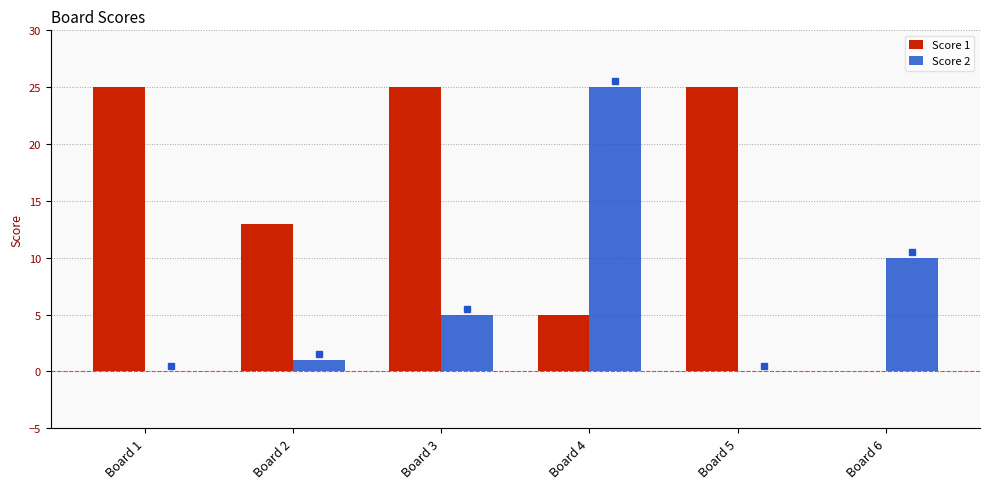

Is it true that Score 1 equals 5 at Board 4?

True